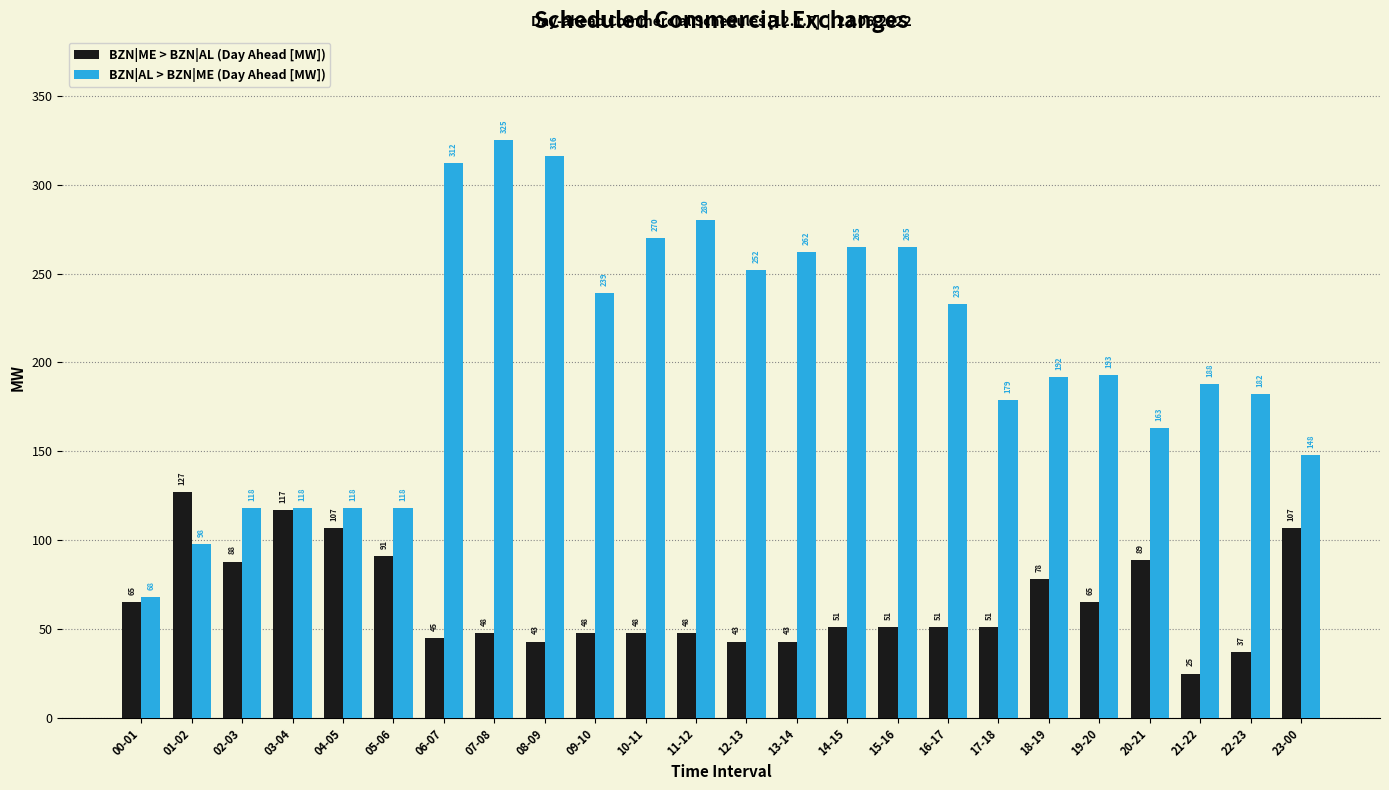

What is the sum of the BZN|ME > BZN|AL (Day Ahead [MW]) values at 21-22 and 18-19?

103